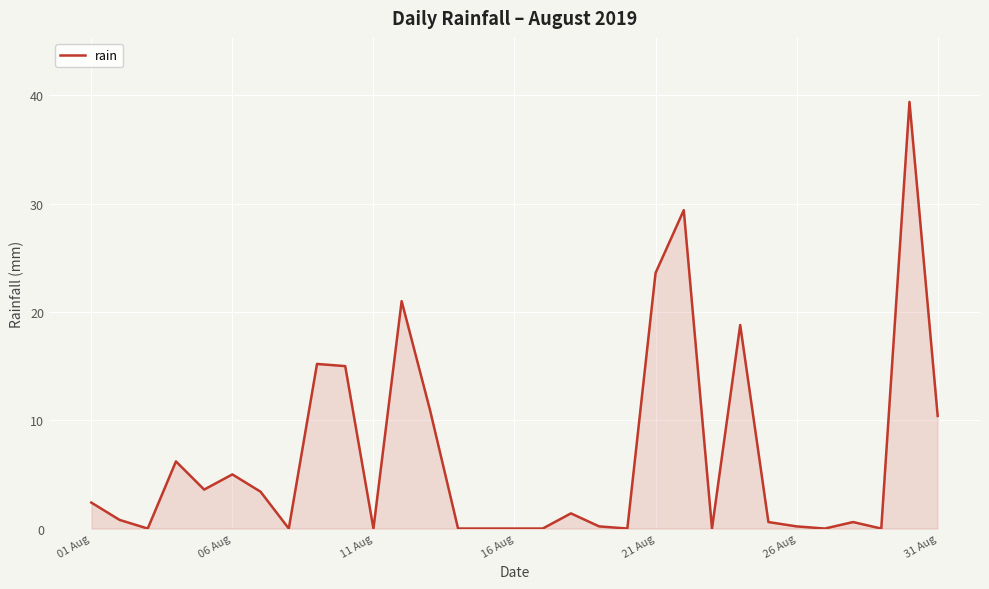

What is the difference between the second highest and second lowest values?

29.4